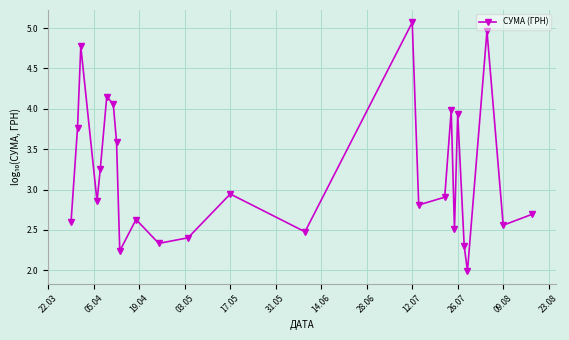

How many interior local valleys (lower than both neighbors) does the data have?

8